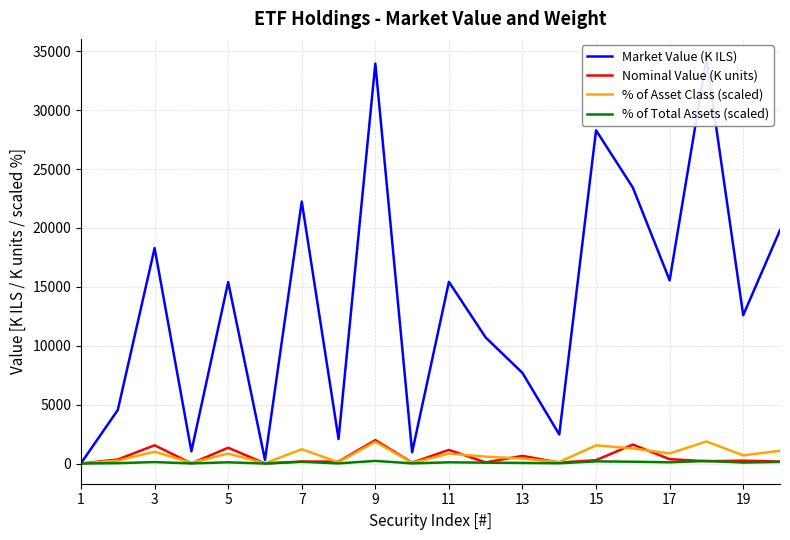

The value of Nominal Value (K units) at 1 is 1.9. True or false?

True